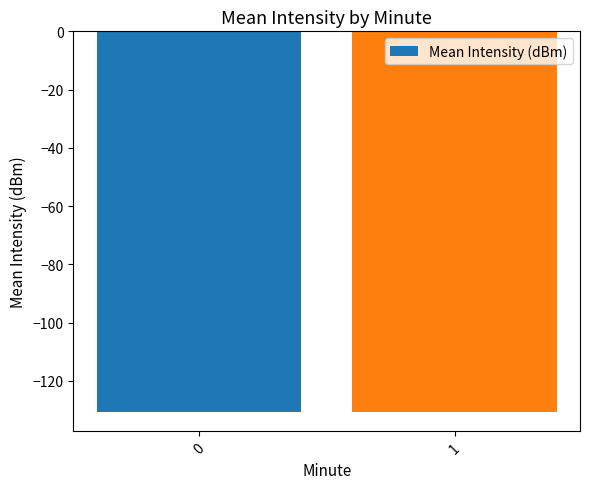

Reading left to right, what are all the values shown in this chart?

-130.8	-130.8